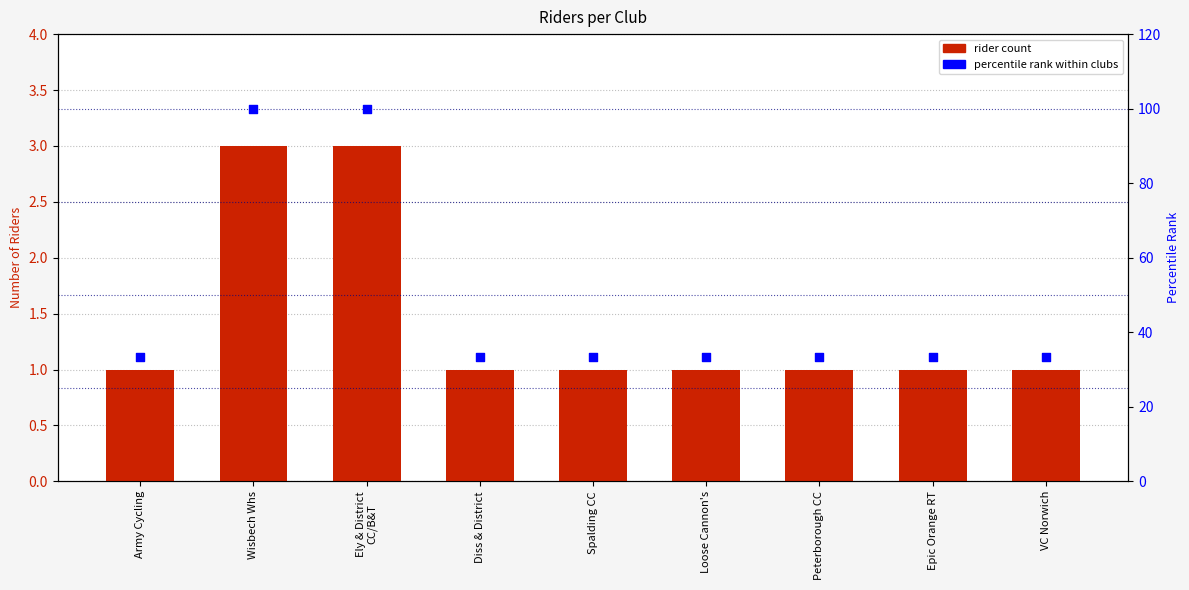

Which series has the largest Y range (max minus min)?

percentile rank within clubs